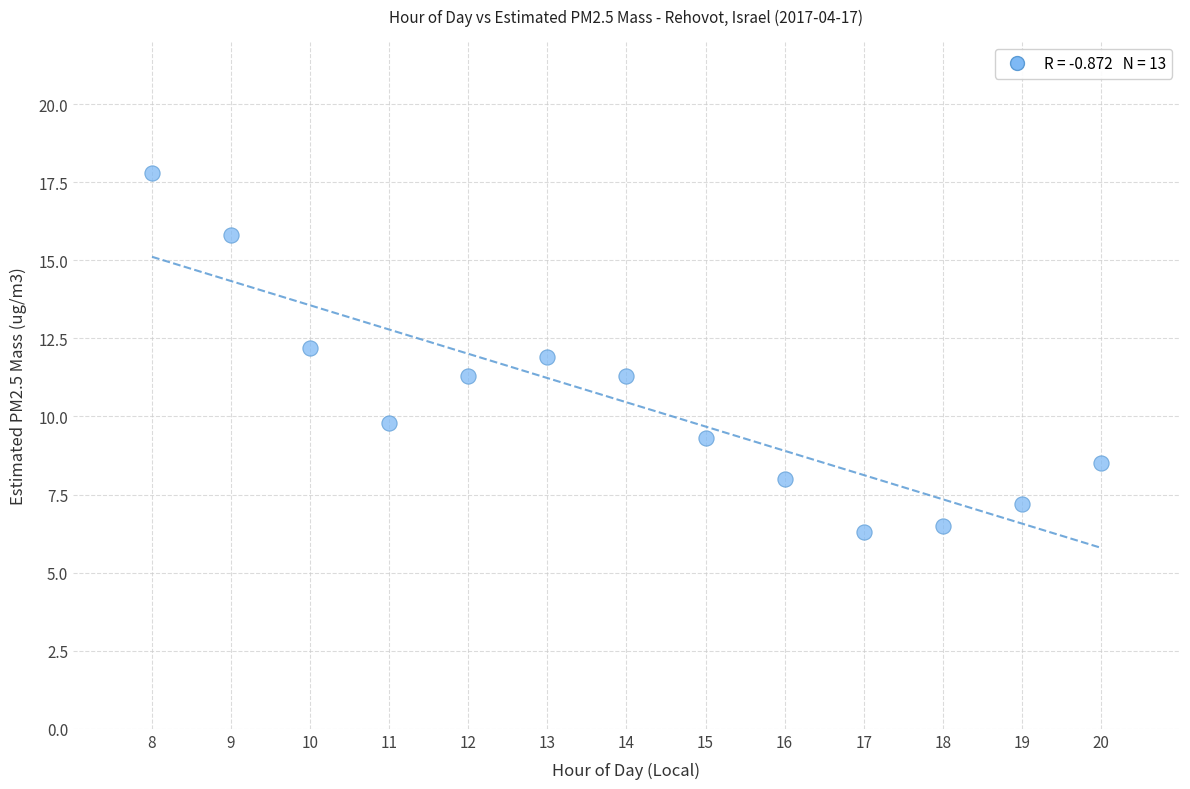

What is the range of Y values (max minus min)?

11.5